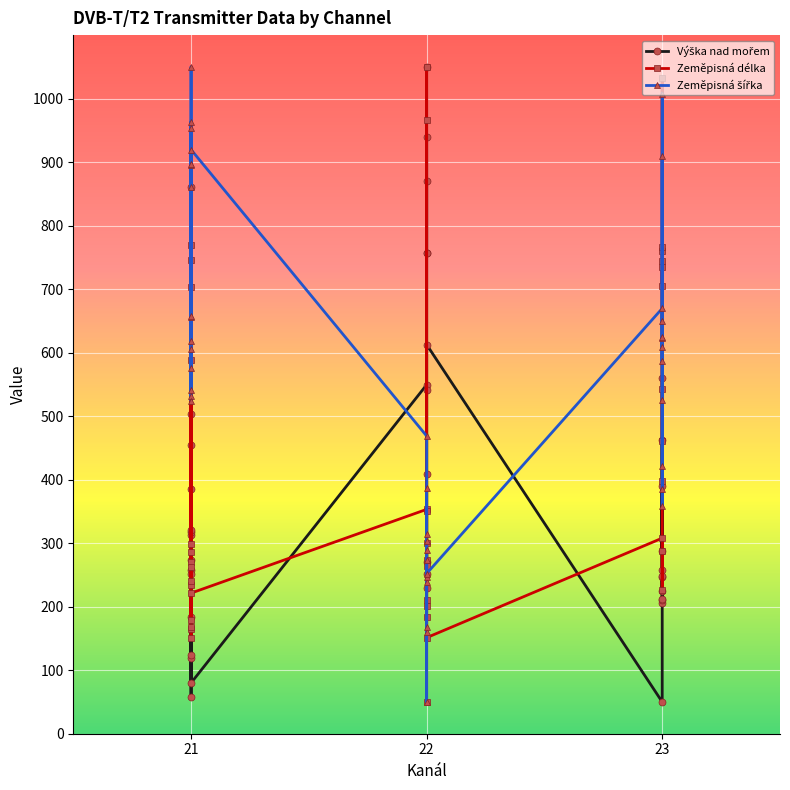

What is the difference between the maximum and second lowest values in the Zeměpisná délka series?

898.8